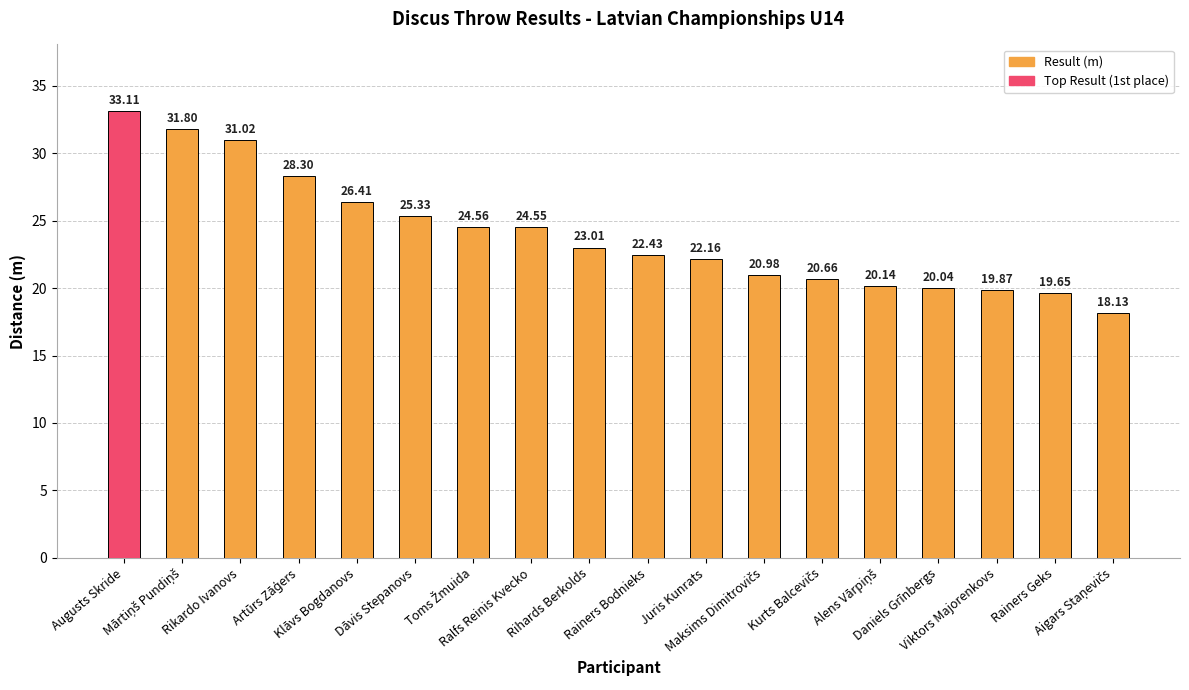

What is the average value?

24.0